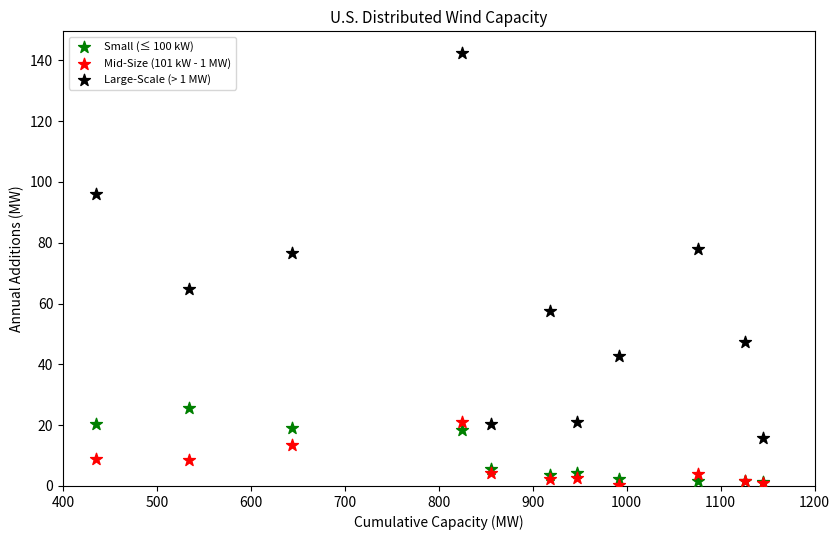

Which series has the largest Y range (max minus min)?

Large-Scale (> 1 MW)